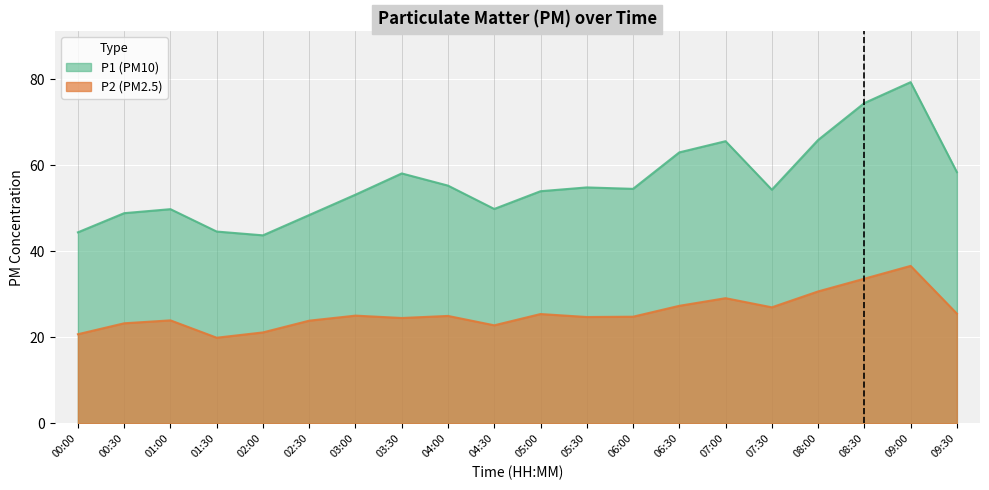

The value of P2 at 08:00 is 30.7. True or false?

True